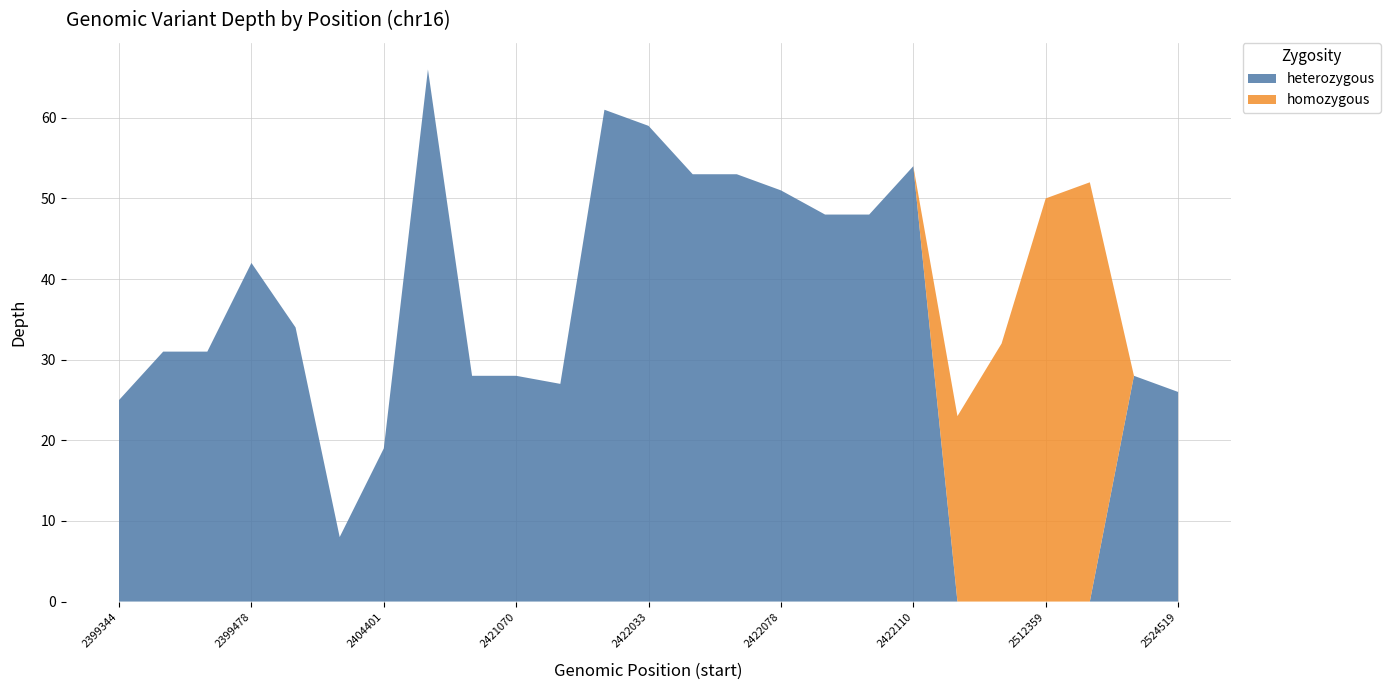

Reading left to right, extract all data points from this chart.

depth: 25	31	31	42	34	8	19	66	28	28	27	61	59	53	53	51	48	48	54	23	32	50	52	28	26
heterozygous: 25	31	31	42	34	8	19	66	28	28	27	61	59	53	53	51	48	48	54	0	0	0	0	28	26
homozygous: 0	0	0	0	0	0	0	0	0	0	0	0	0	0	0	0	0	0	0	23	32	50	52	0	0